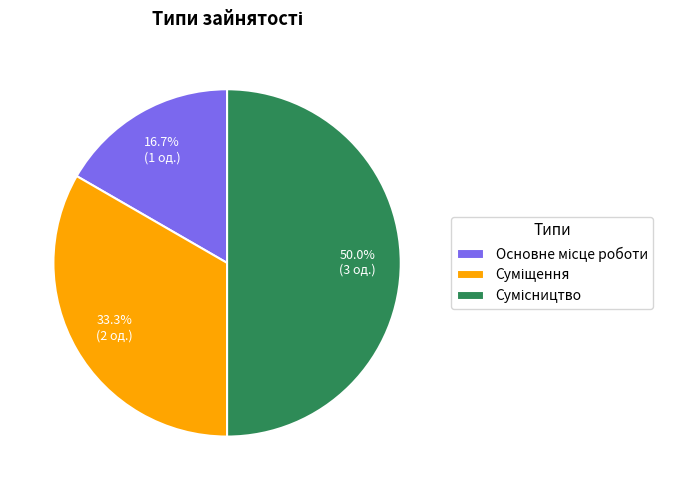

Approximately how many times larger is the value at Сумісництво compared to Основне місце роботи?

3.0